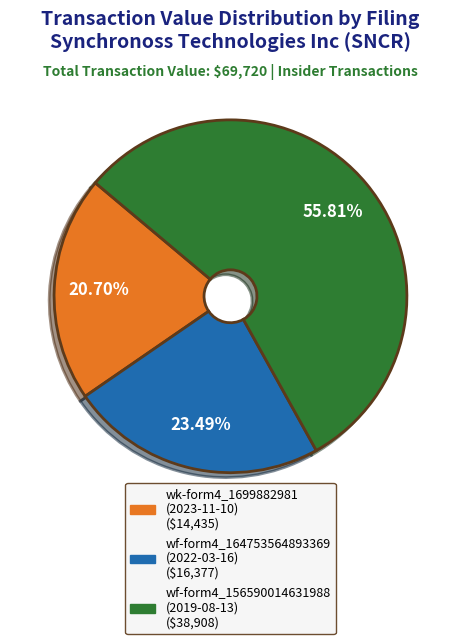

To the nearest percent, what is the difference between the largest and smallest slice percentages?

35%